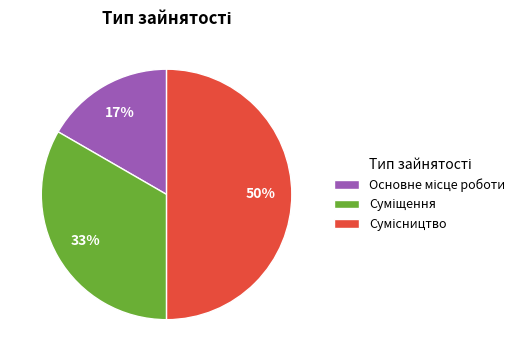

To the nearest percent, what is the difference between the largest and smallest slice percentages?

33%